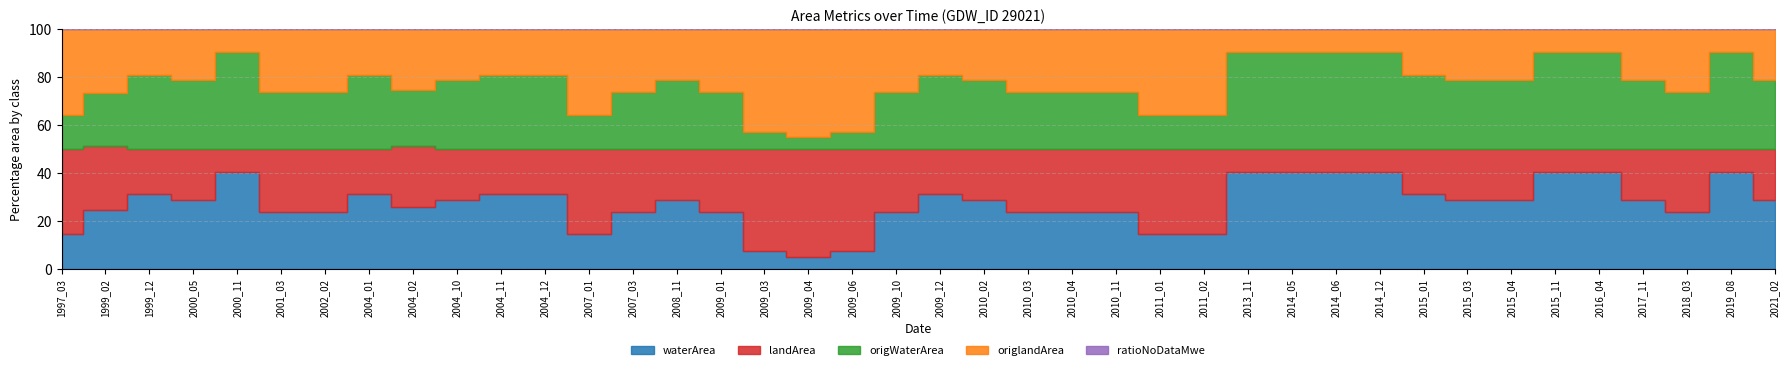

At which category is the sum across all series the highest?

2004_02